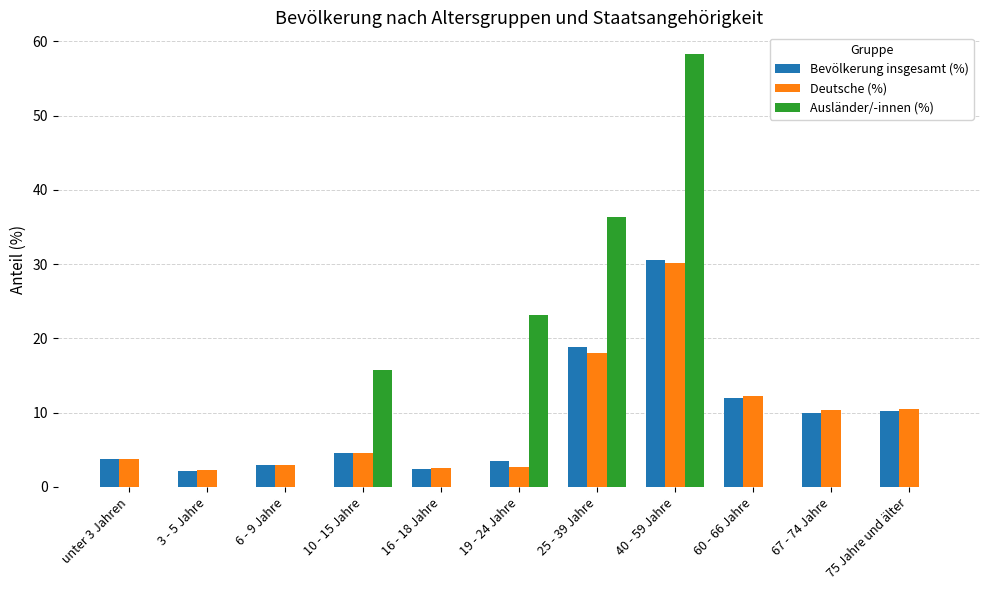

At which label does Bevölkerung insgesamt (%) first exceed 4?

10 - 15 Jahre